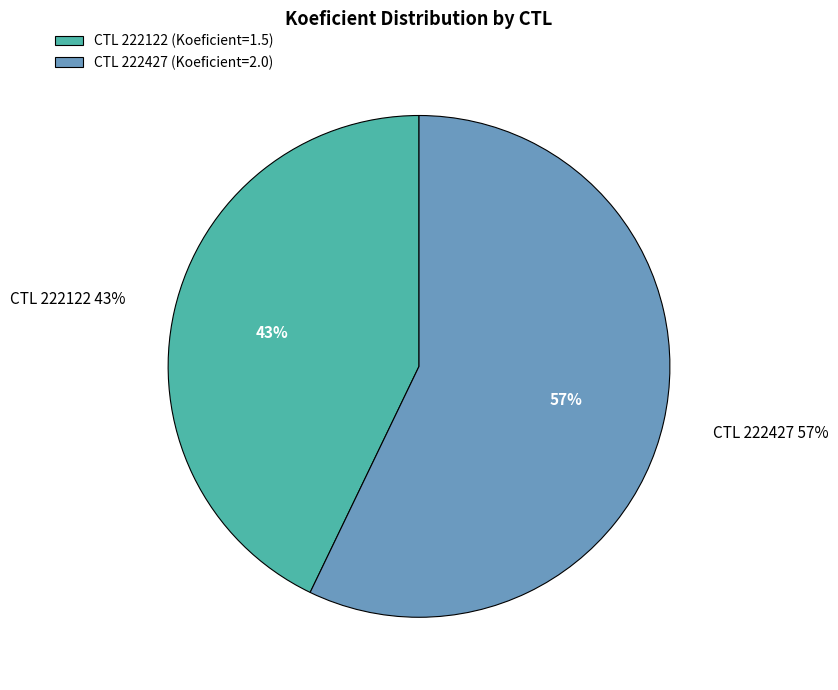

What is the total percentage of 222122 and 222427?

100.0%